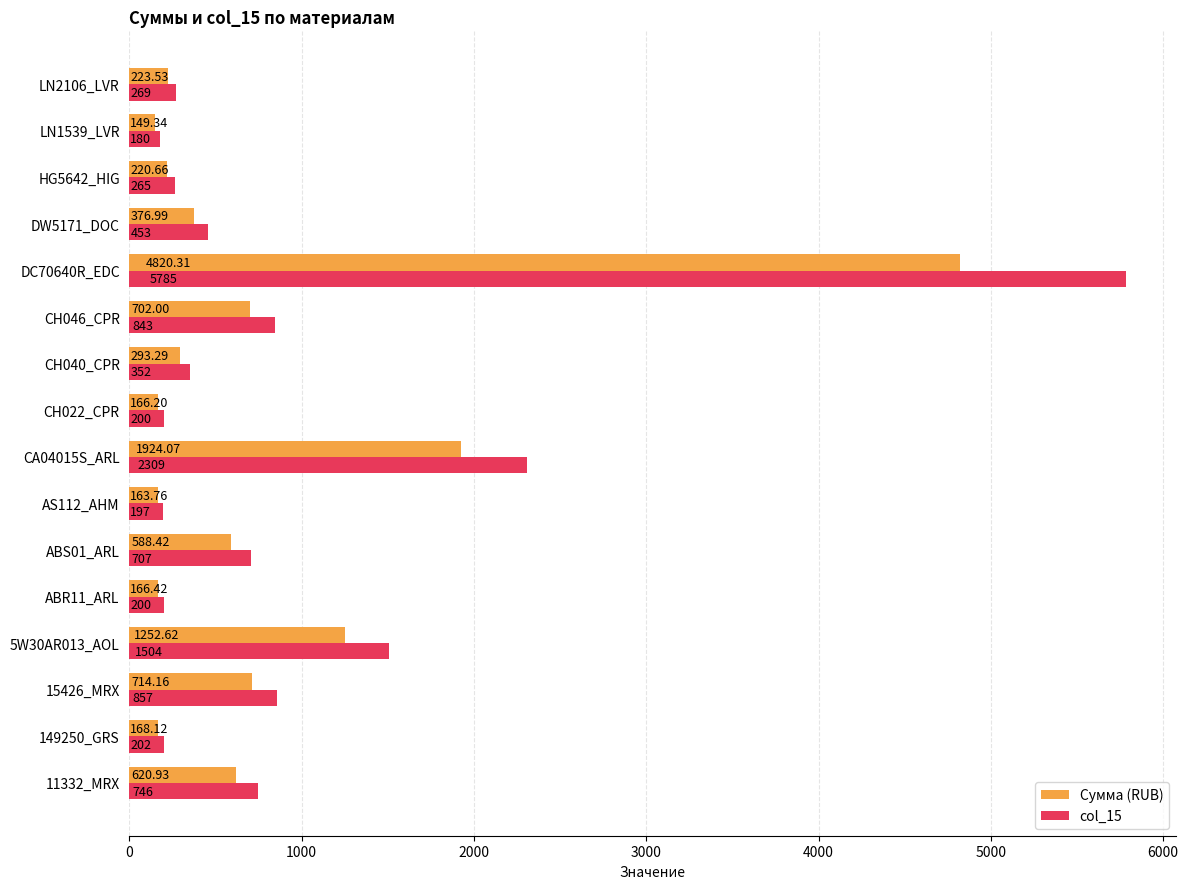

List the series in order of their overall mean, highest first.

col_15, Сумма (RUB)